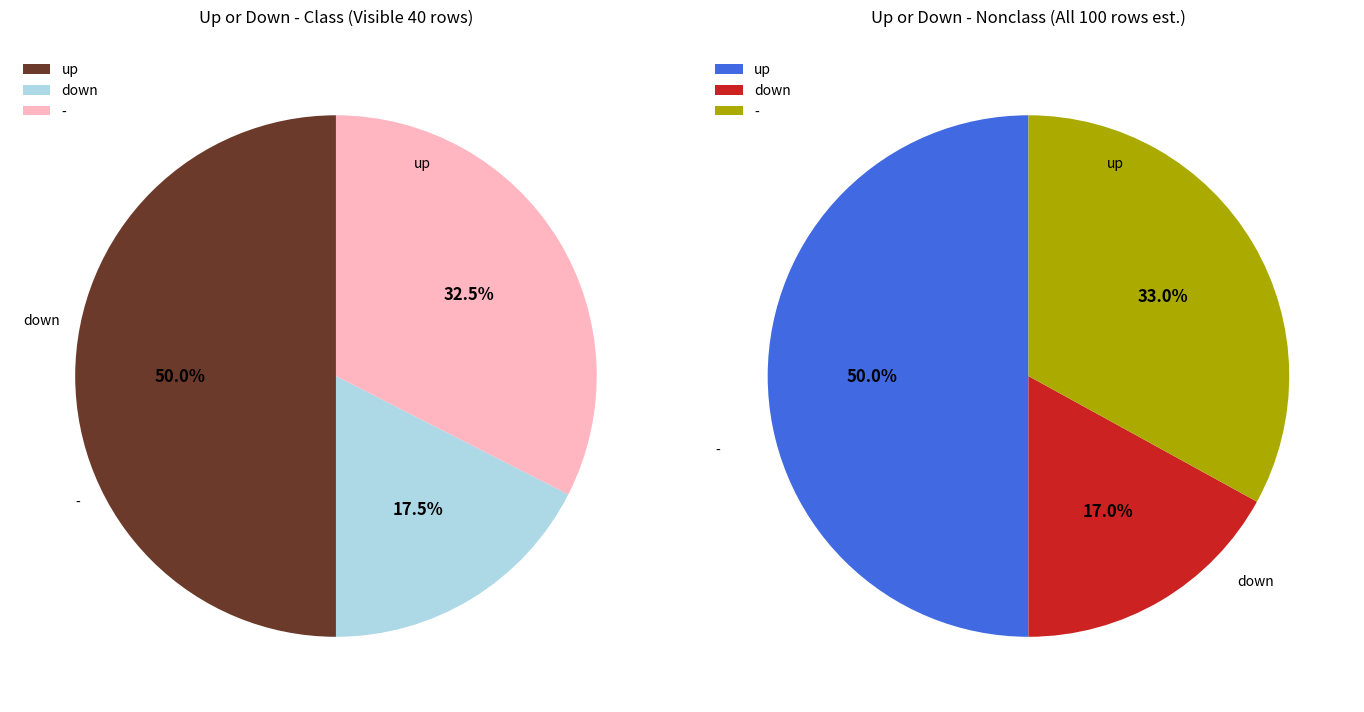

How many segments does this pie chart have?

3